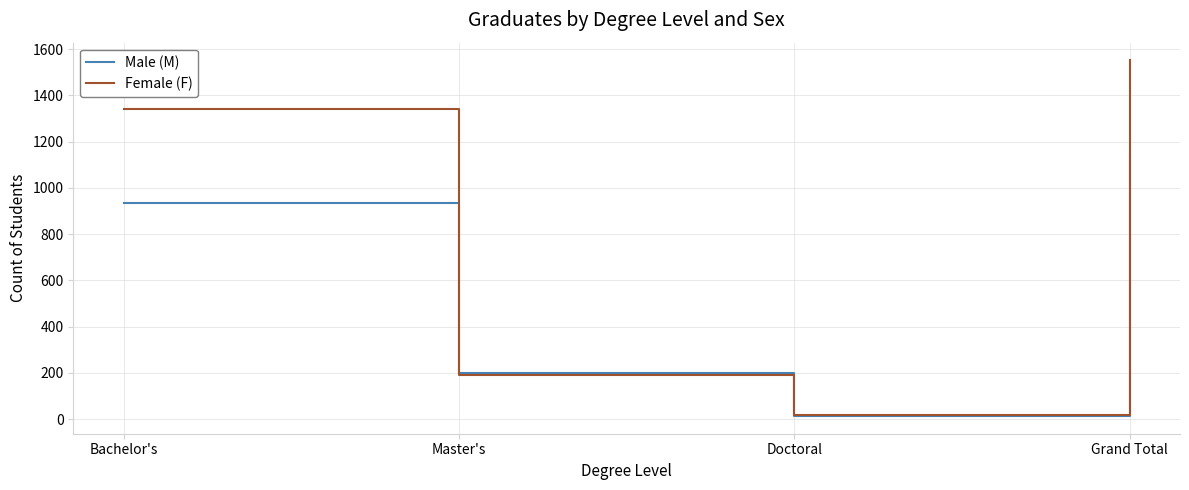

Rank the series at Grand Total from lowest to highest value.

Male (M), Female (F)